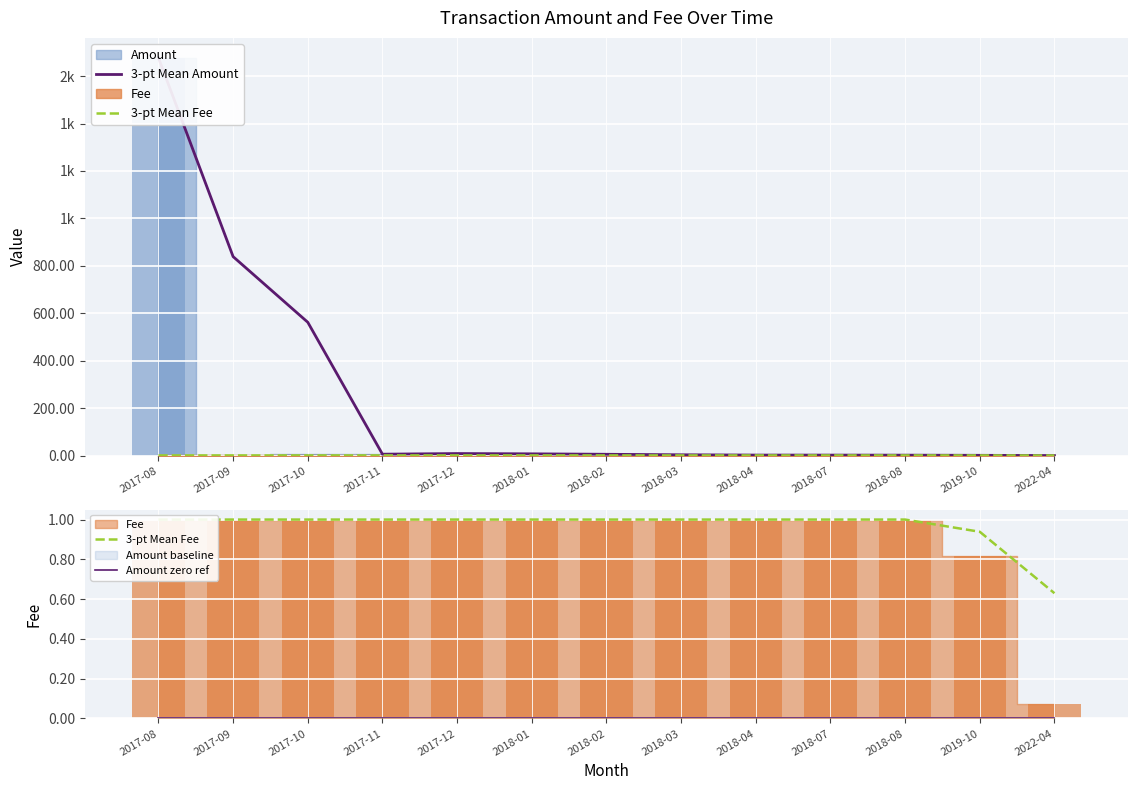

At how many categories does at least one series exceed 993?

1